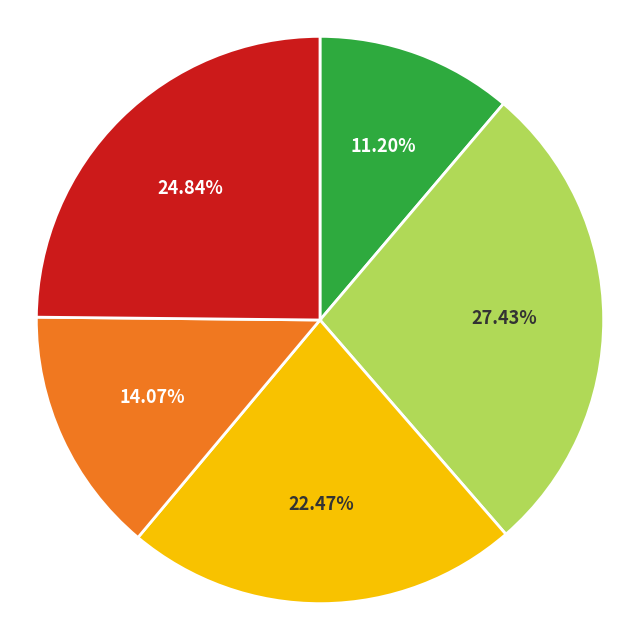

To the nearest percent, what is the difference between the largest and smallest slice percentages?

16%